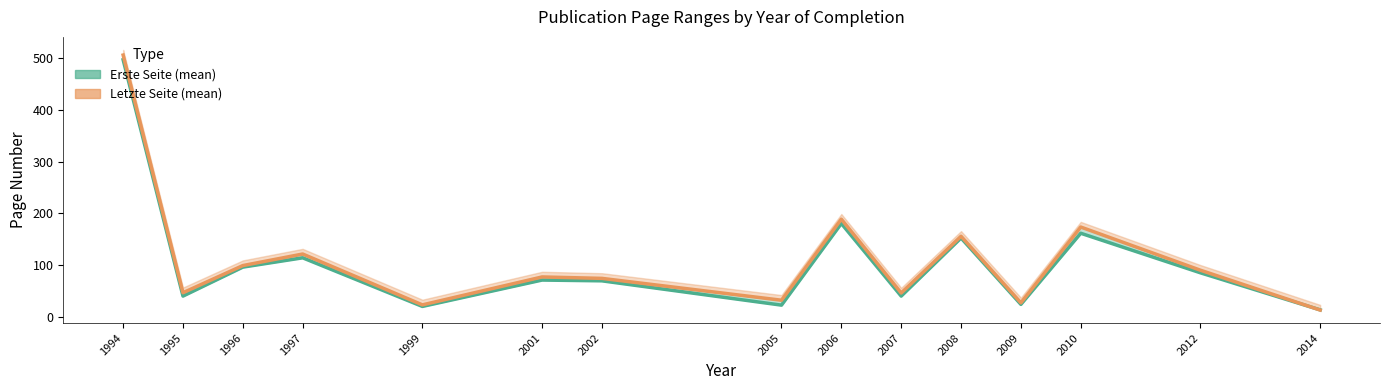

Reading right to left, transcribe all the data shown in this chart.

Erste Seite: 13.3	85.0	161.5	24.0	152.3	40.0	180.3	22.5	69.5	71.0	20.0	114.0	96.0	40.0	497.0
Letzte Seite: 13.0	90.0	173.5	27.0	155.7	46.0	188.7	32.0	74.2	77.0	23.0	121.3	99.0	46.5	506.0